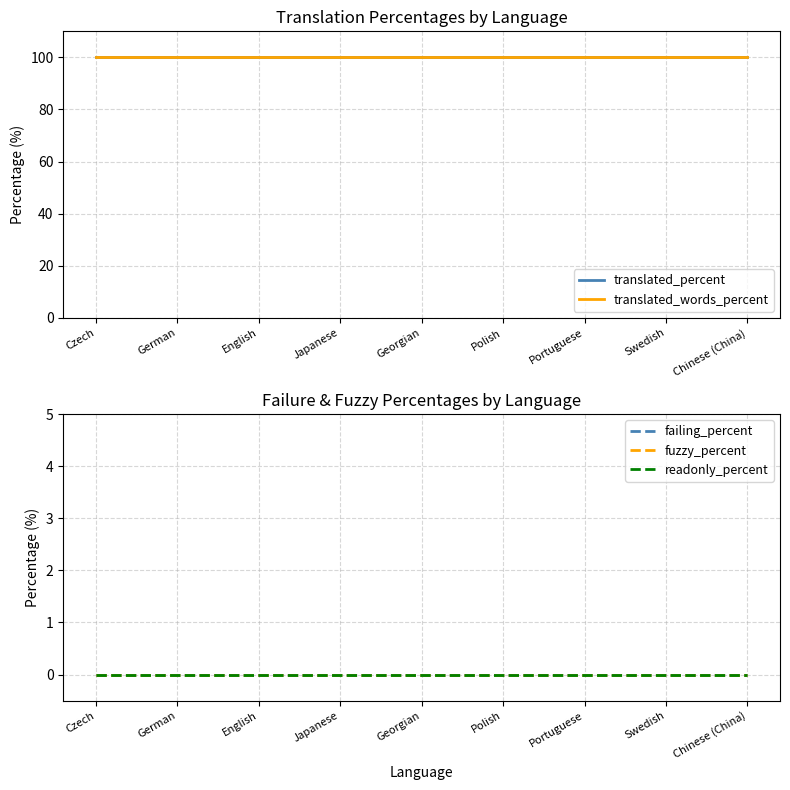

True or false: fuzzy_percent and failing_percent intersect in this chart.

False